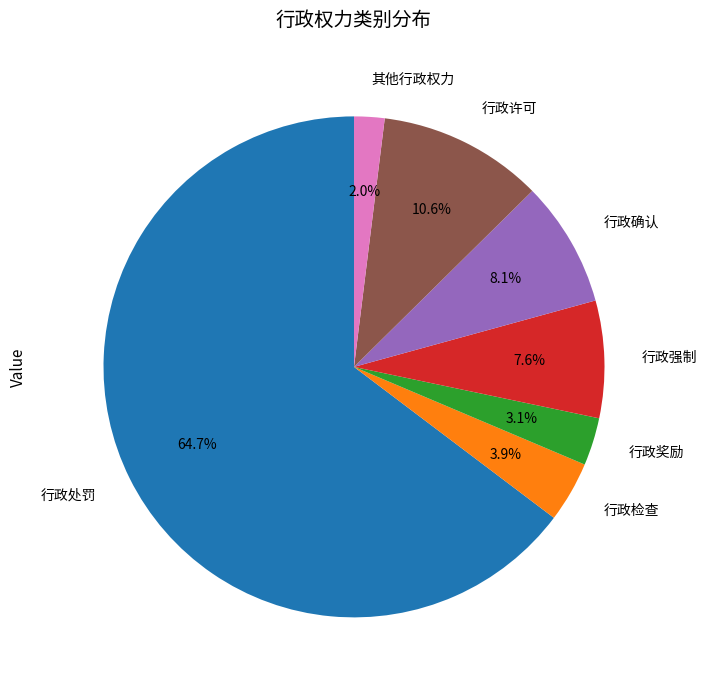

How many segments does this pie chart have?

7